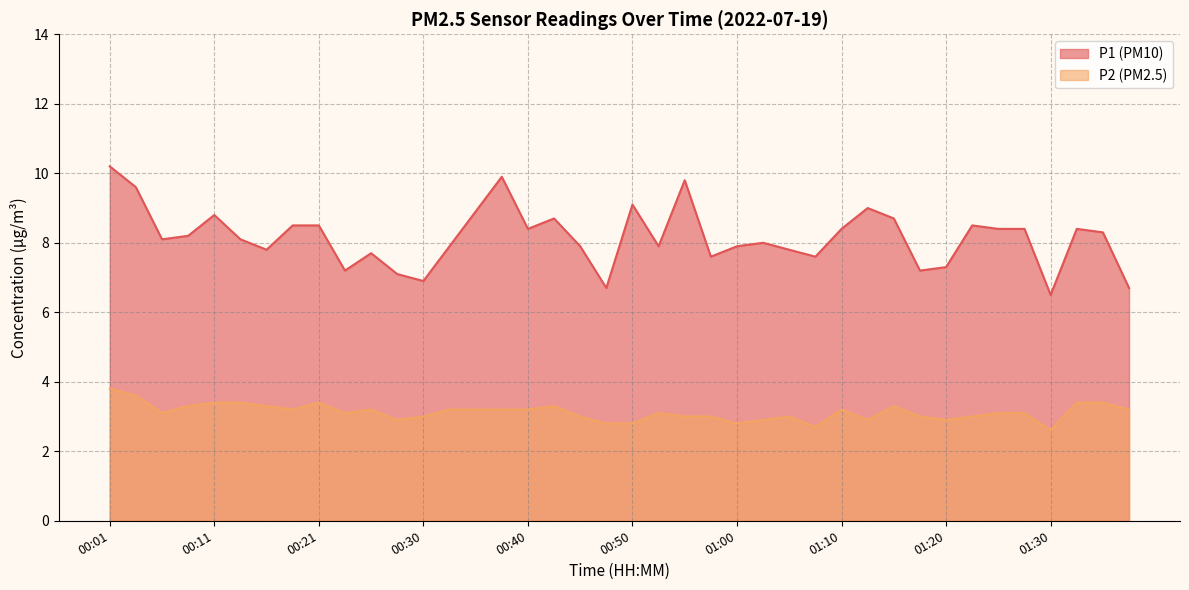

At which label is P1 closest to 8?

01:03